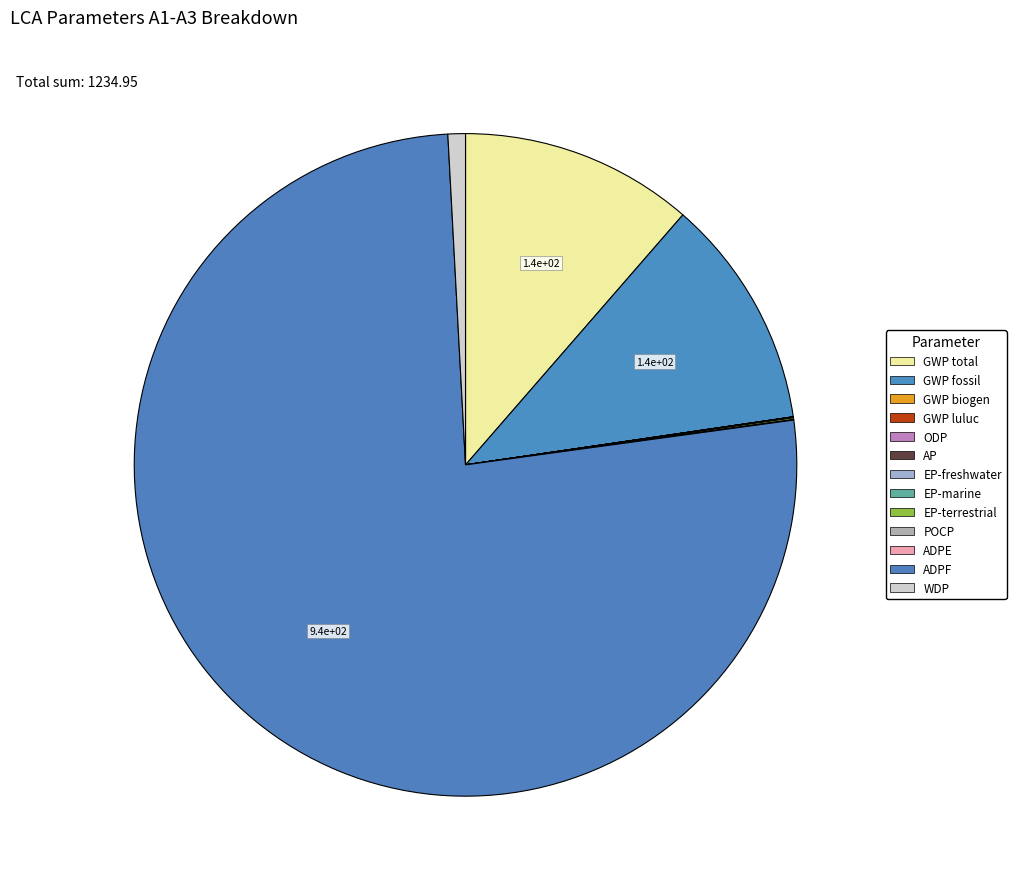

What is the change in value from GWP total to EP-freshwater?

-140.6